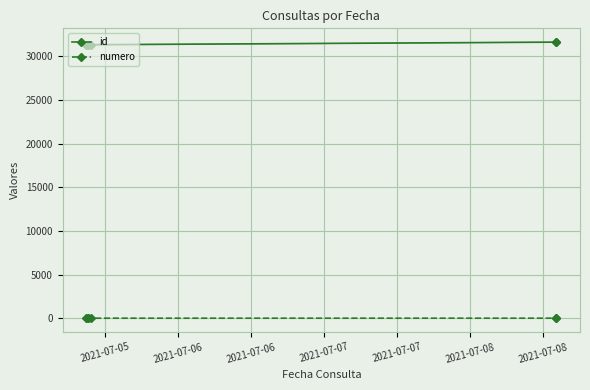

True or false: id and numero cross at least once.

False